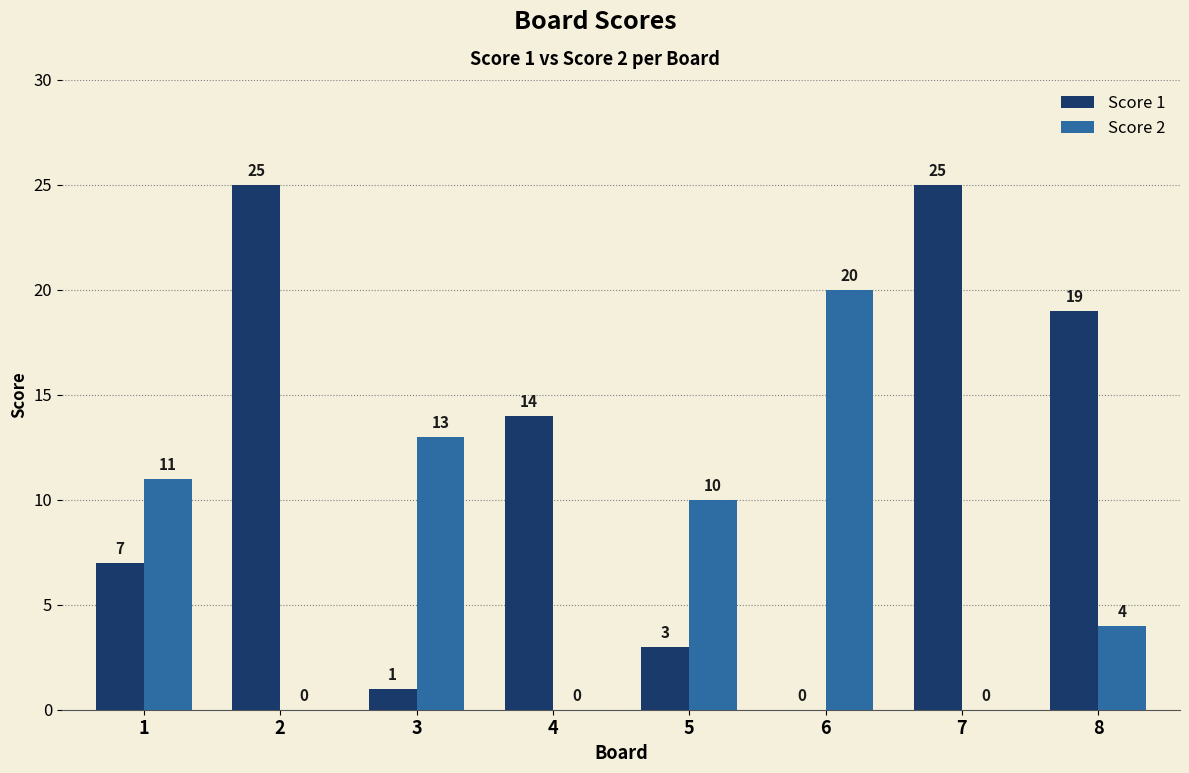

The Score 1 series shows 39 at 2. True or false?

False